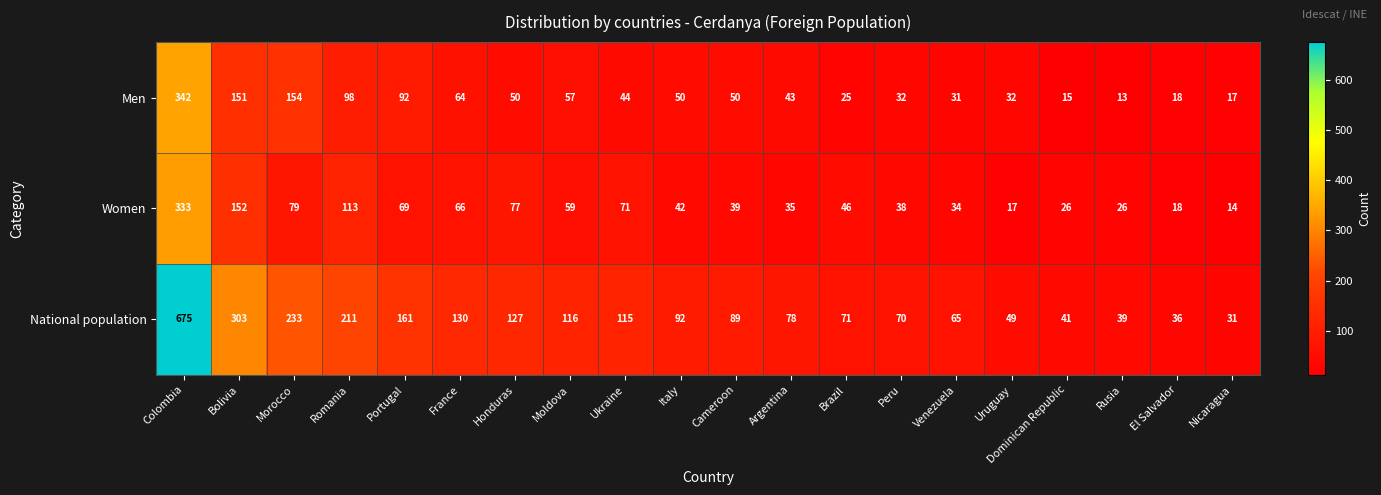

True or false: National population has a value of 1080 at Colombia.

False